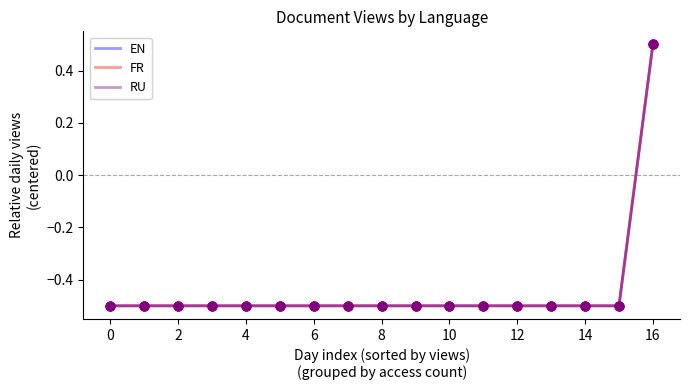

Which series has the largest total across all categories?

EN